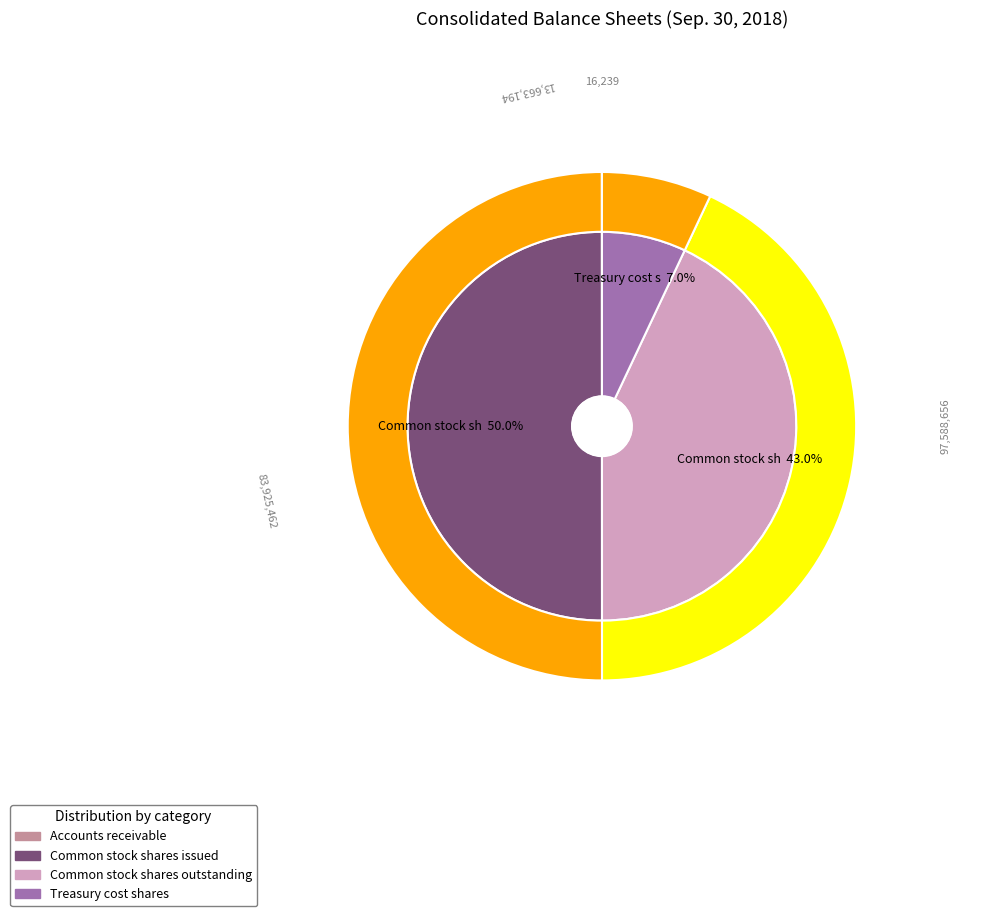

Approximately how many times larger is the value at Common stock shares issued compared to Treasury cost shares?

7.1